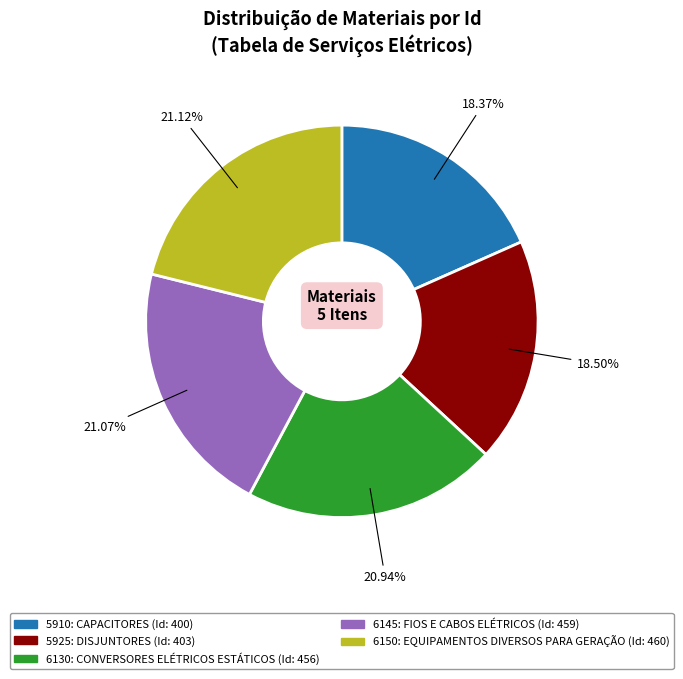

To the nearest percent, what percentage of the pie is 6150: EQUIPAMENTOS DIVERSOS PARA GERAÇÃO?

21%